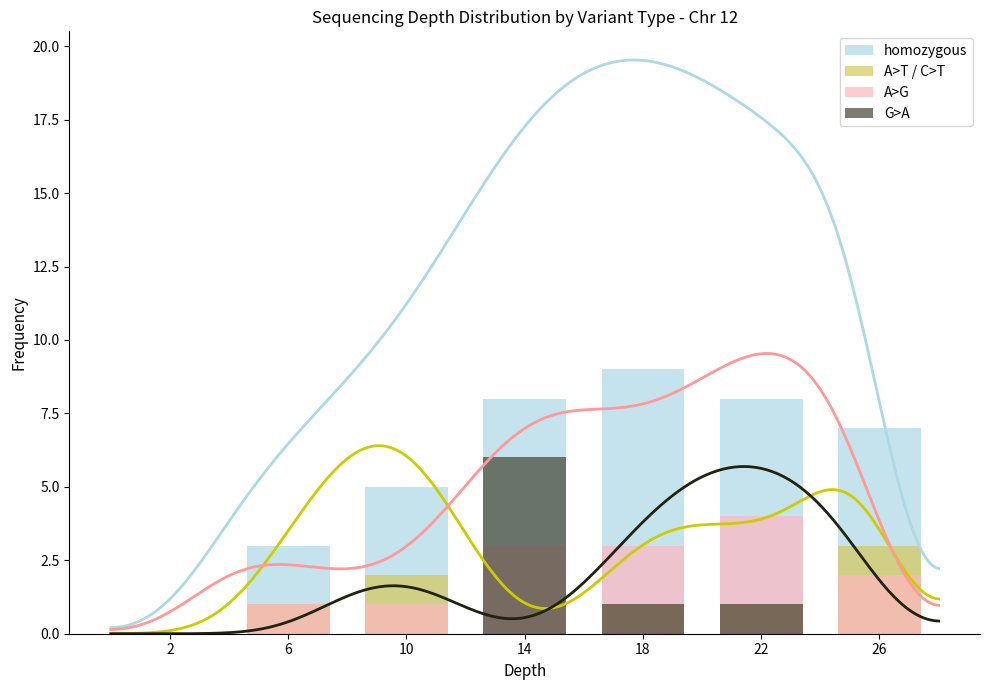

What are all the series names shown in the legend?

homozygous, A>T / C>T, A>G, G>A